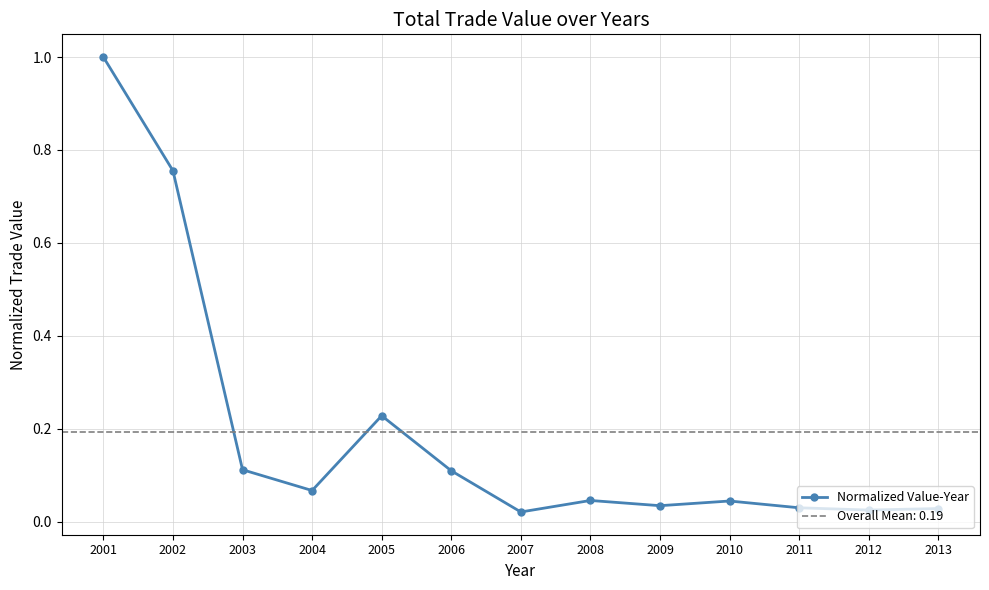

Reading left to right, list all the values displayed in this chart.

1.0	0.8	0.1	0.1	0.2	0.1	0.0	0.0	0.0	0.0	0.0	0.0	0.0